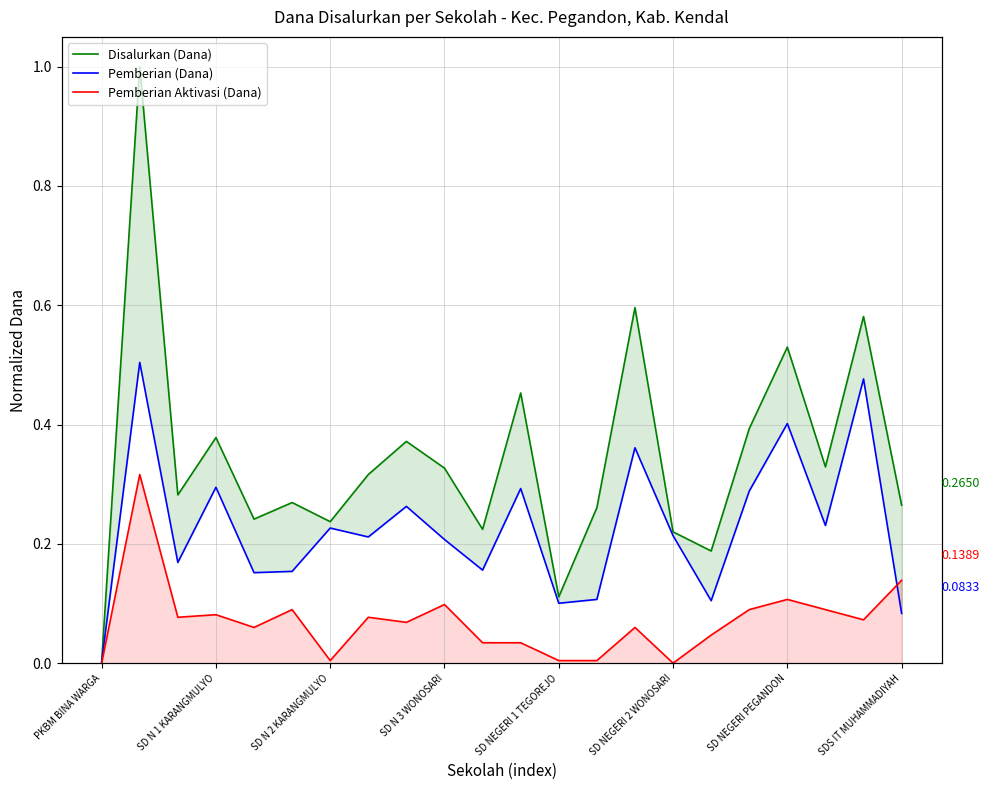

Is the value of Disalurkan (Dana) at 8 greater than the value of Pemberian (Dana) at SD NEGERI PEGANDON?

Yes